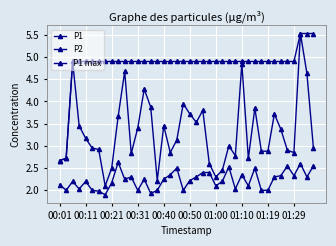

List the series in order of their peak value, lowest first.

P2, P1, P1 max